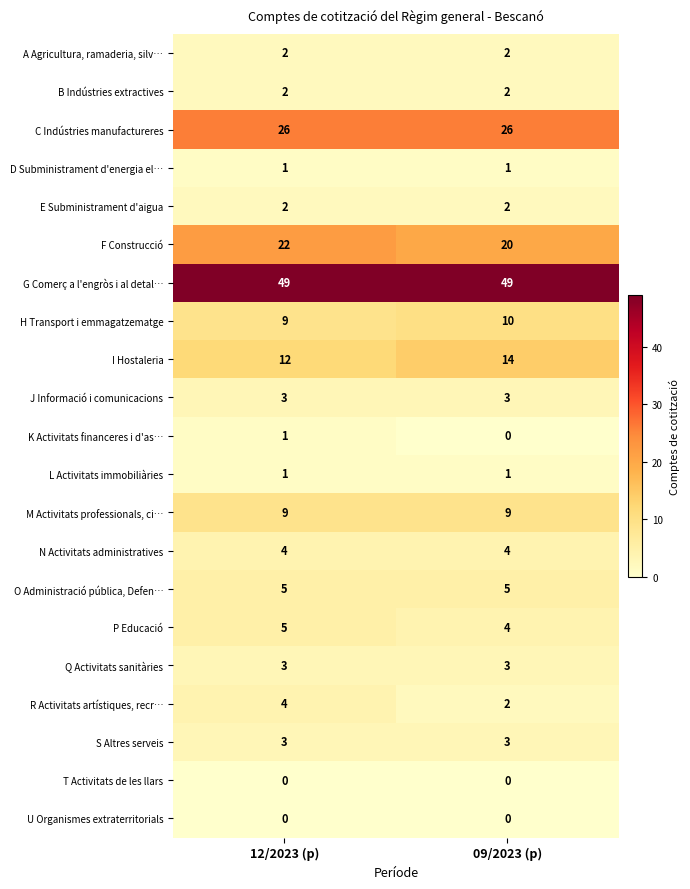

Count the number of categories in the chart.

2